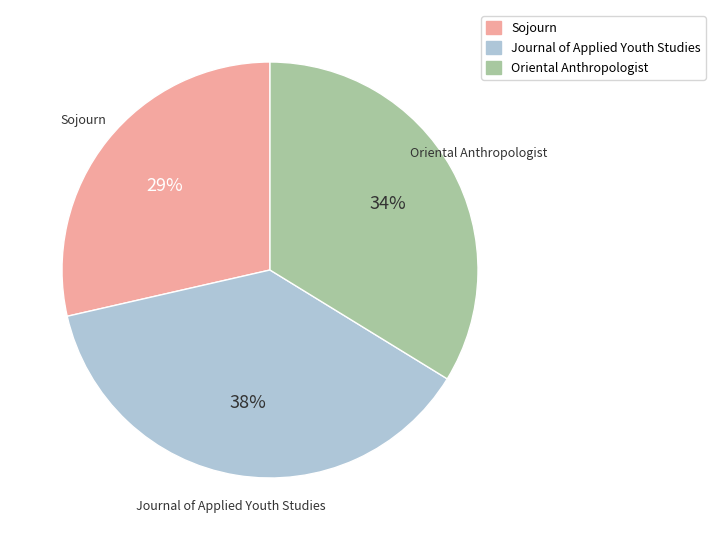

Is it true that Sojourn is 42% of the pie?

False